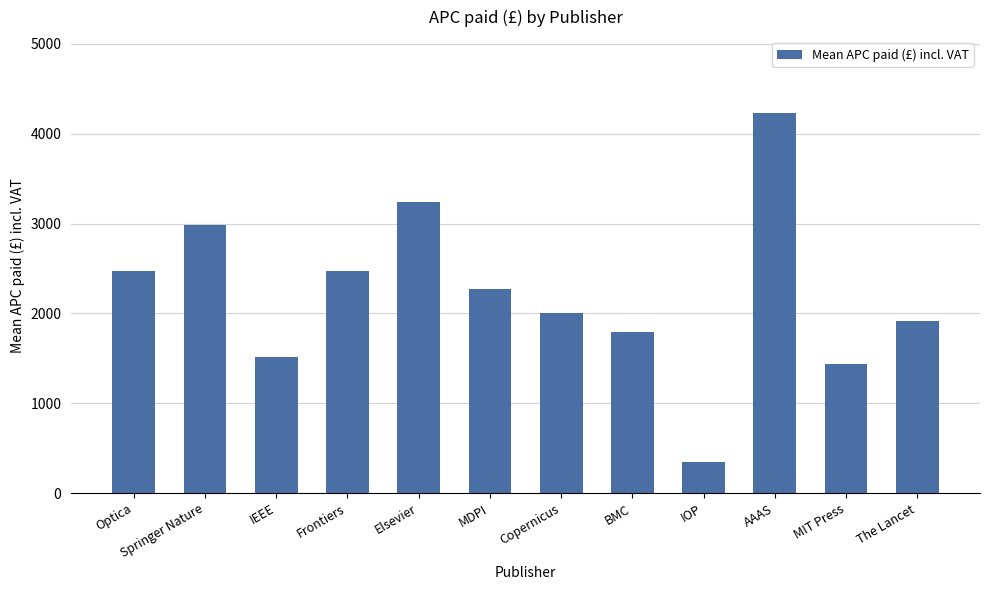

What is the maximum value shown in the chart?

4230.4